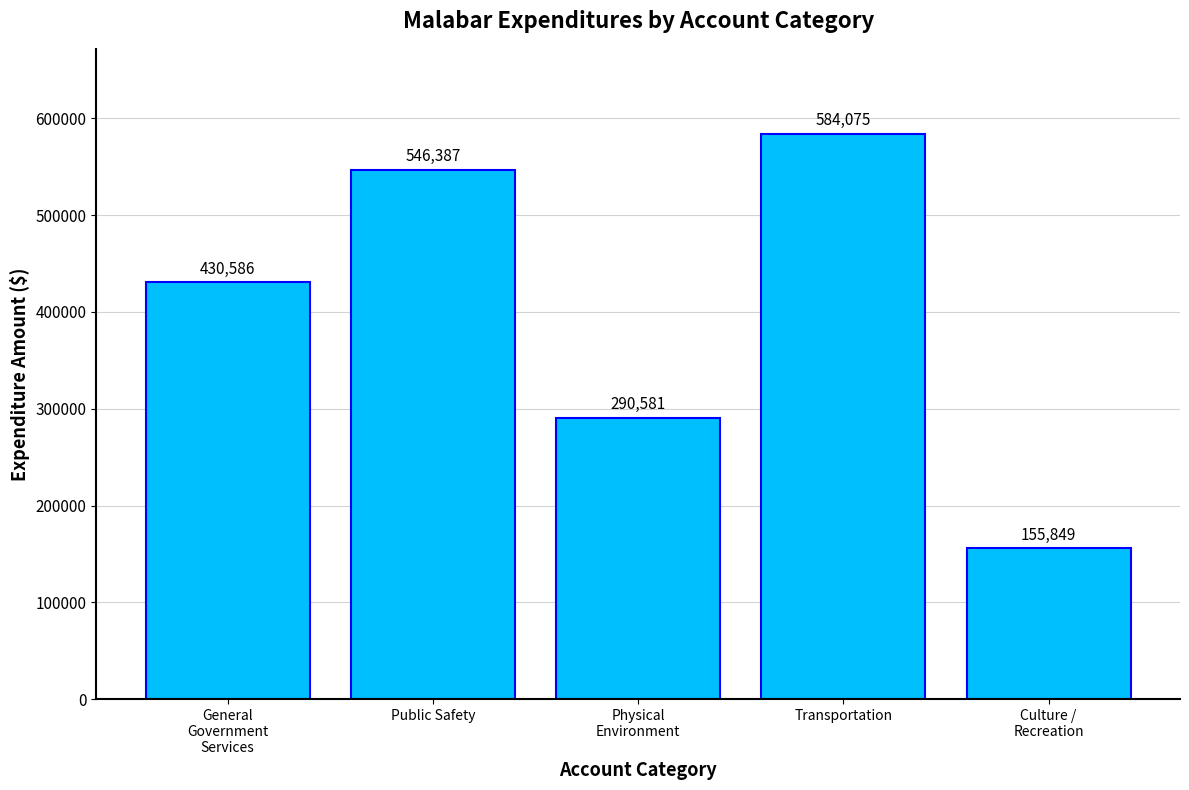

What is the label of the 2nd bar from the right?

Transportation